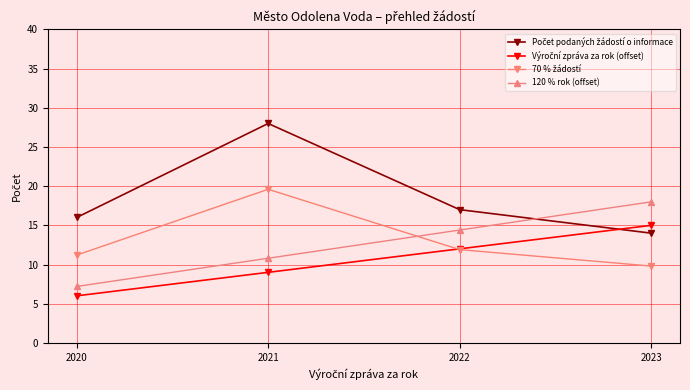

At which category does the chart reach its minimum across all series?

2020